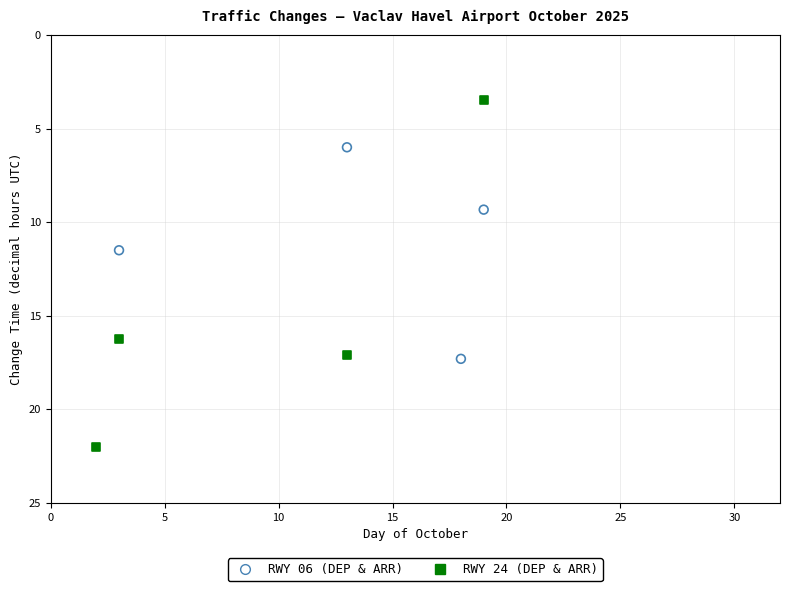

Which series has the largest Y range (max minus min)?

RWY 24 (DEP & ARR)